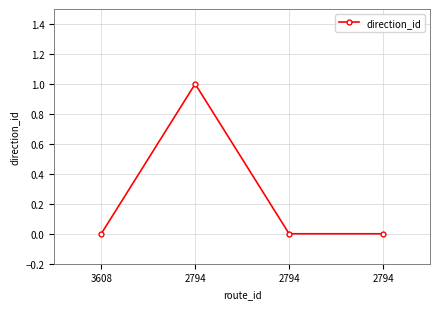

How many lines are shown in the chart?

1